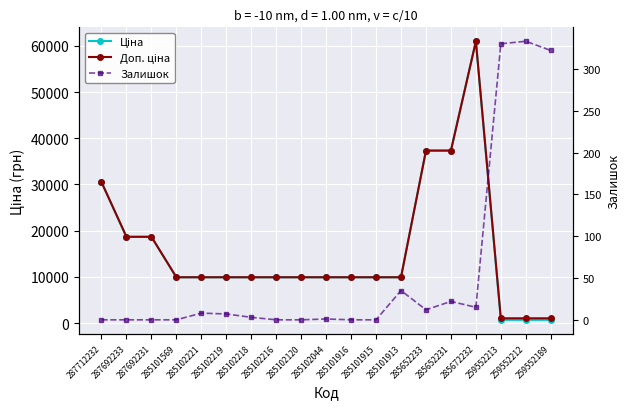

The value of Доп. ціна at 285101916 is 16196.5. True or false?

False